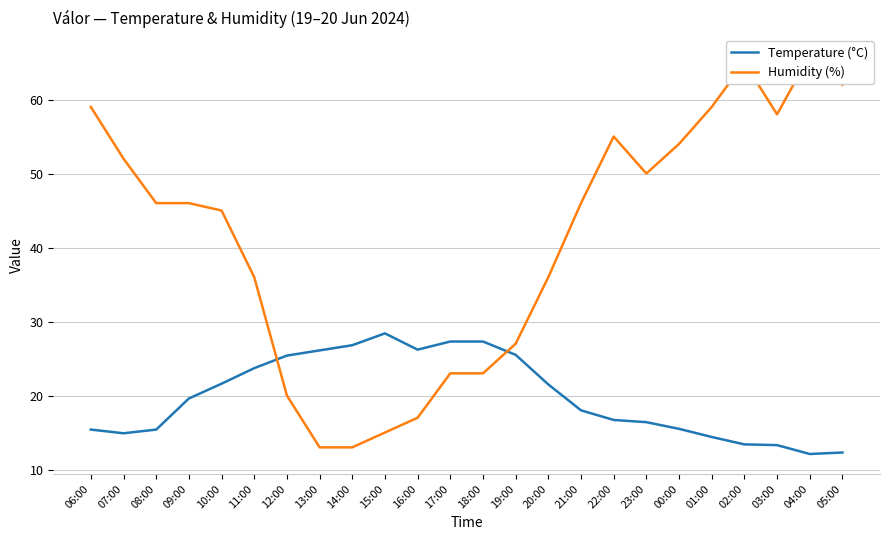

What is the total value across all series at 23:00?

66.4